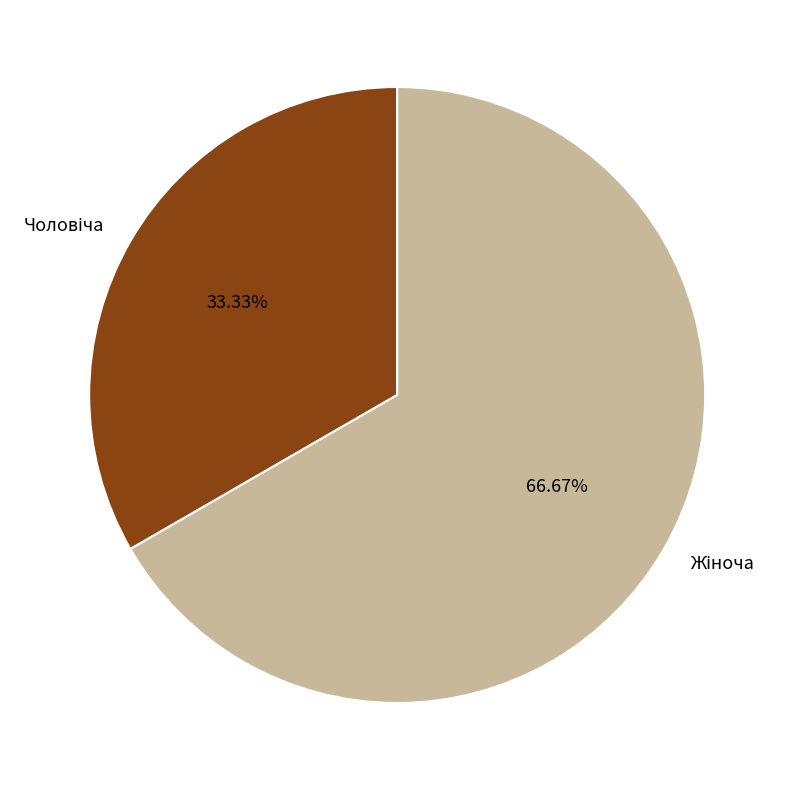

Is there a majority slice in this chart?

Yes